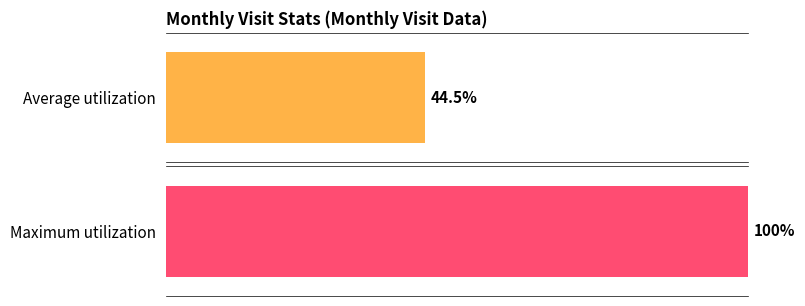

Is it true that the value at 2023-04 is 35?

False